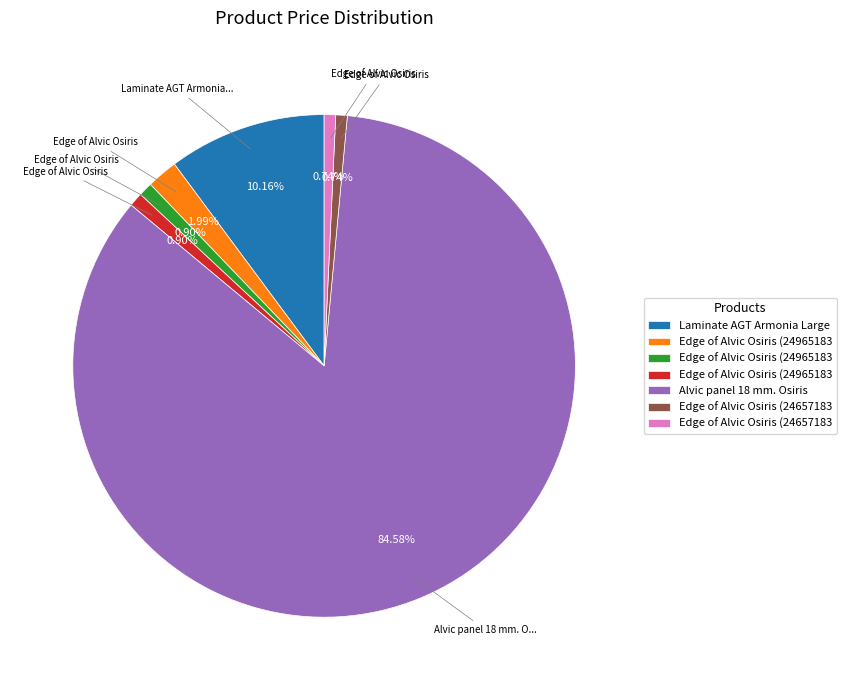

Does any single category account for the majority?

Yes